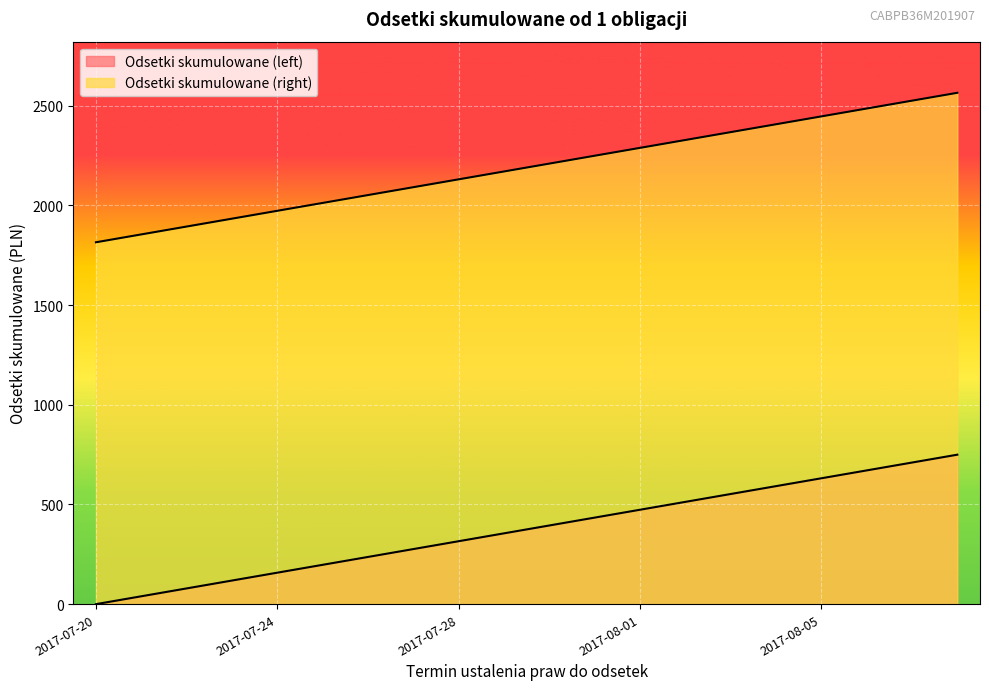

At 2017-07-21, list the series in order from smallest to largest.

Odsetki skumulowane (left), Odsetki skumulowane (right)